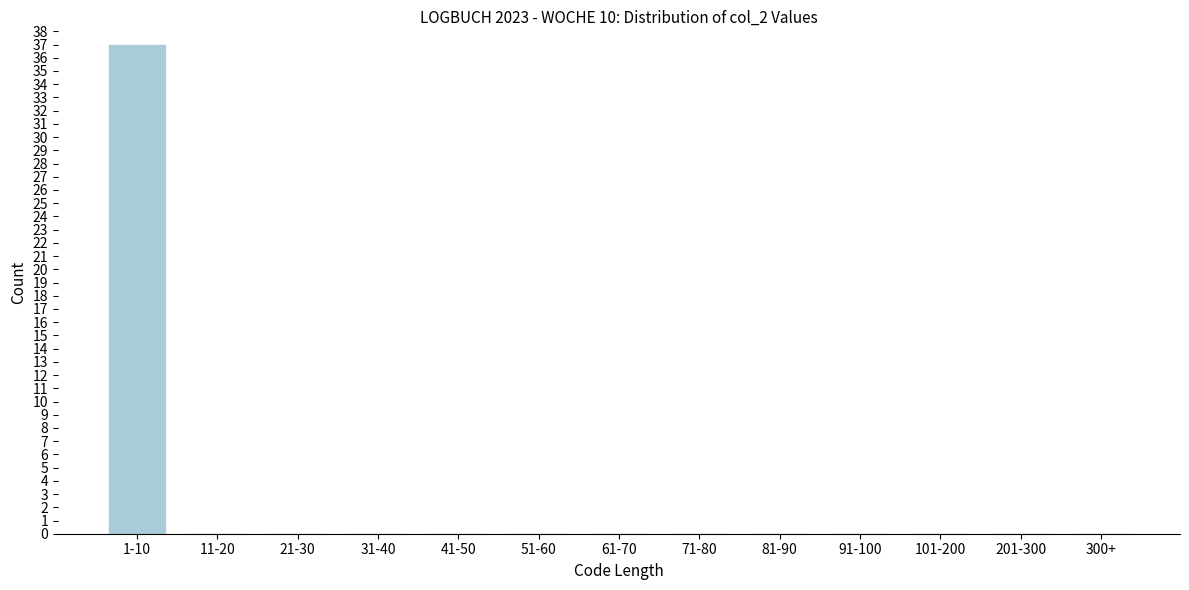

Reading left to right, extract all data points from this chart.

1-10=37	11-20=0	21-30=0	31-40=0	41-50=0	51-60=0	61-70=0	71-80=0	81-90=0	91-100=0	101-200=0	201-300=0	300+=0